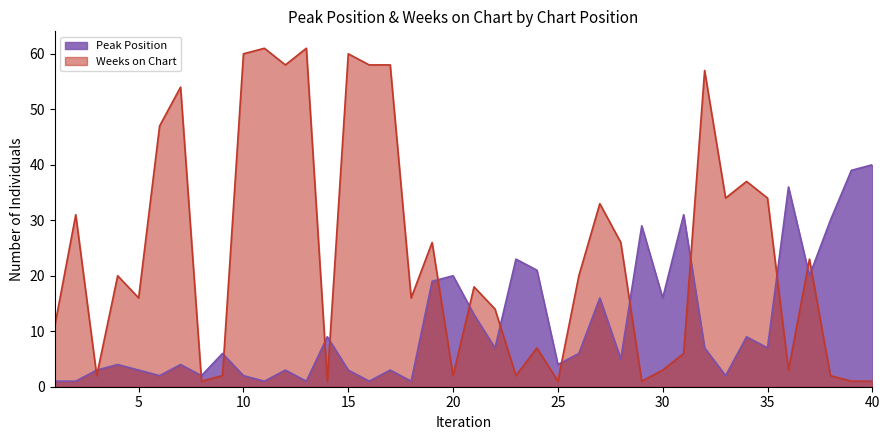

Between 4 and 36, which series saw the biggest shift?

Peak Position